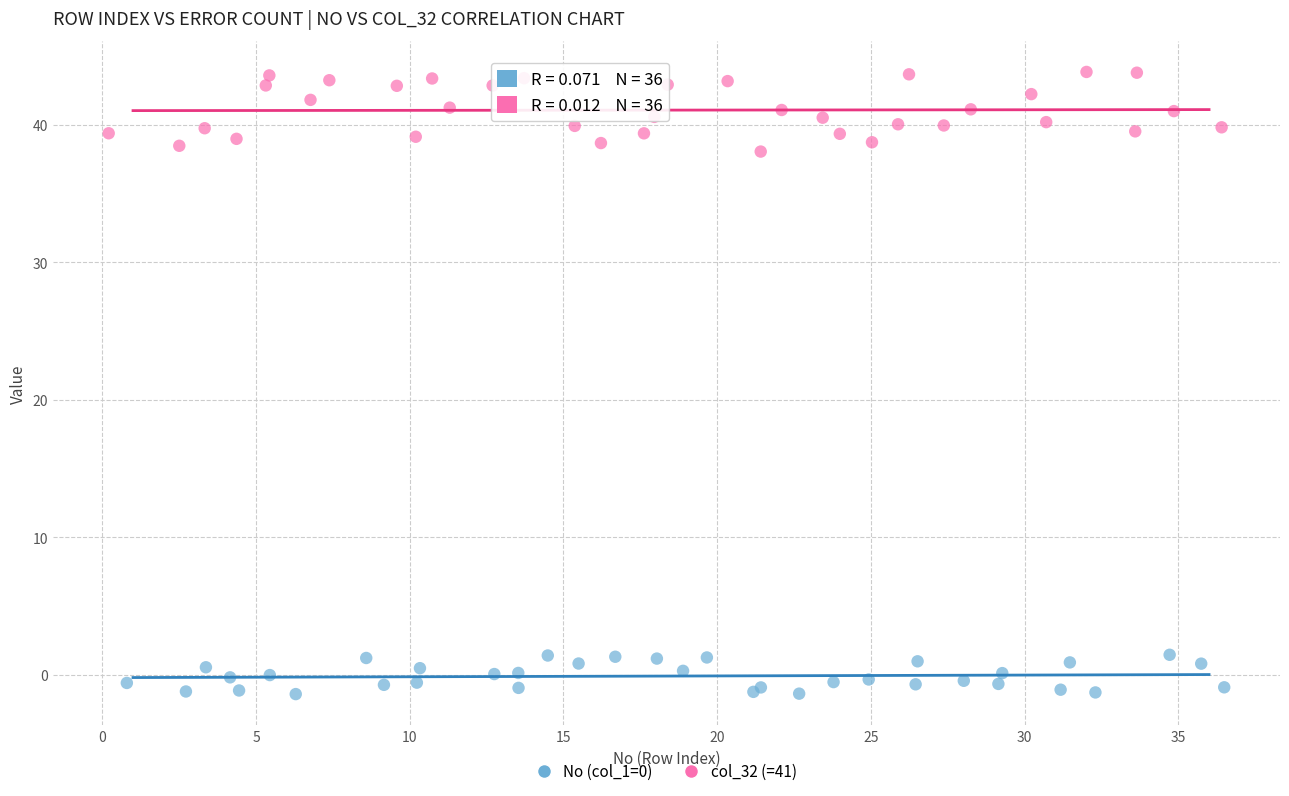

Which series has the largest Y range (max minus min)?

col_32 (=41)